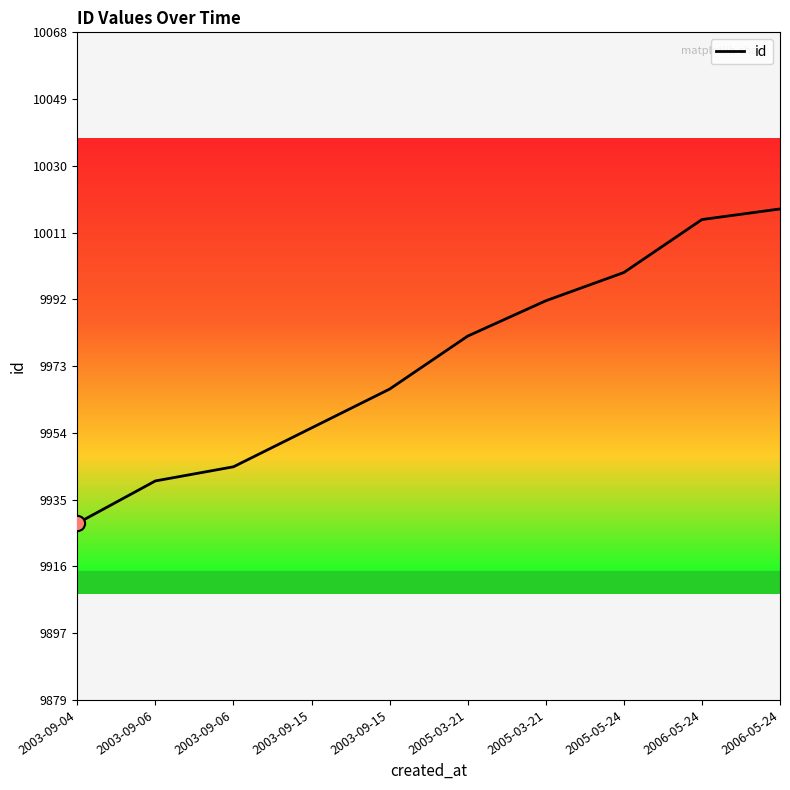

What is the change in value from 2005-03-21 to 2006-05-24?

+36